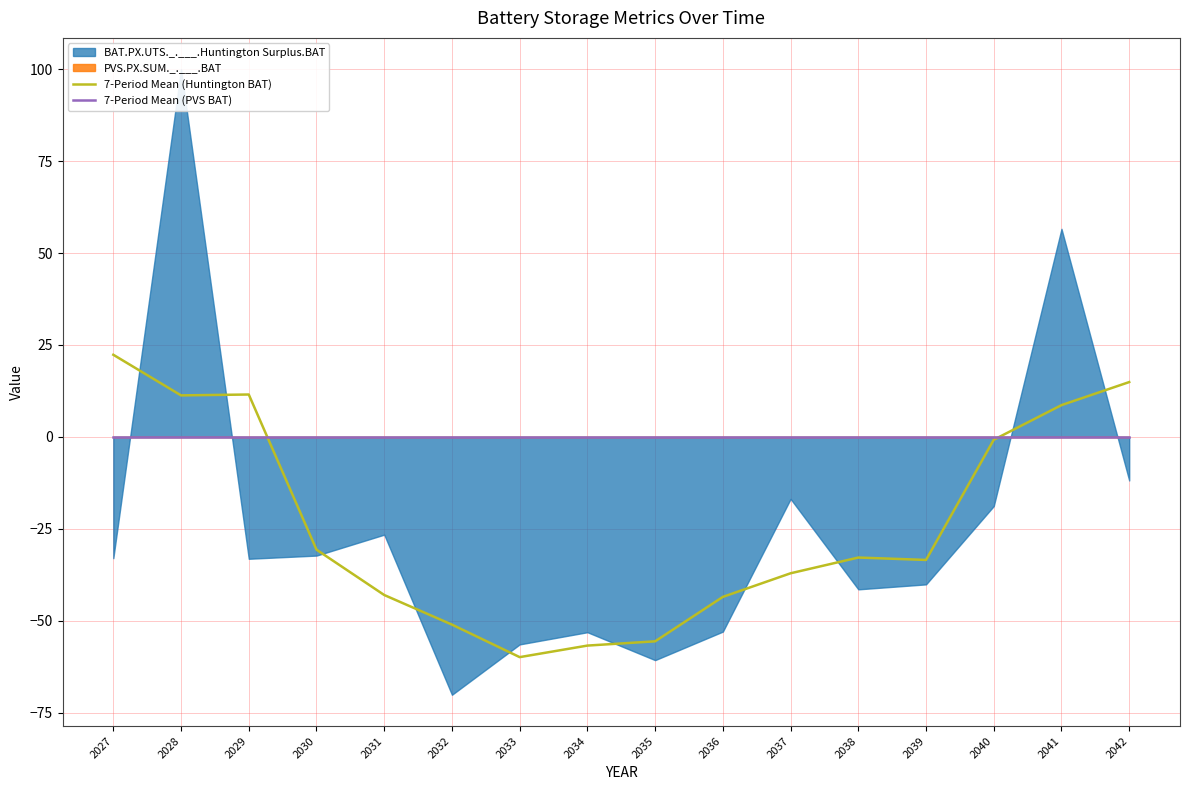

Is it true that 7-Period Mean (Huntington BAT) equals -24.0 at 2037?

False